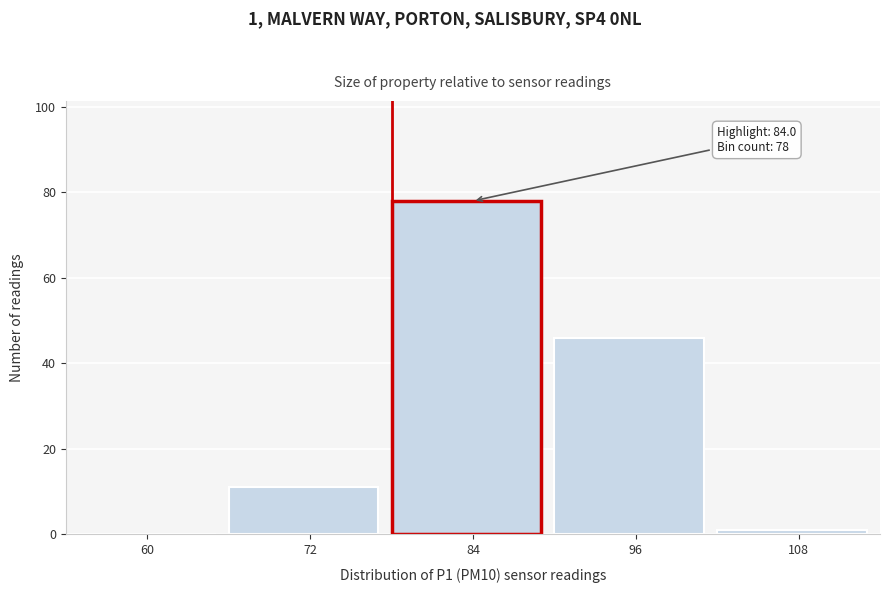

Reading left to right, extract all data points from this chart.

60=0	72=11	84=78	96=46	108=1